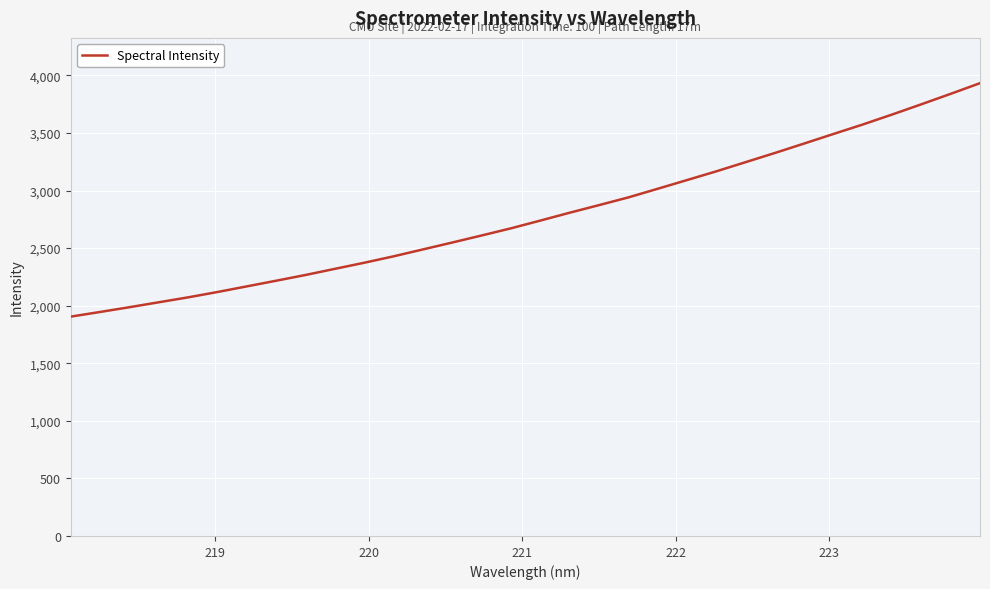

What is the smallest value displayed?

1905.0